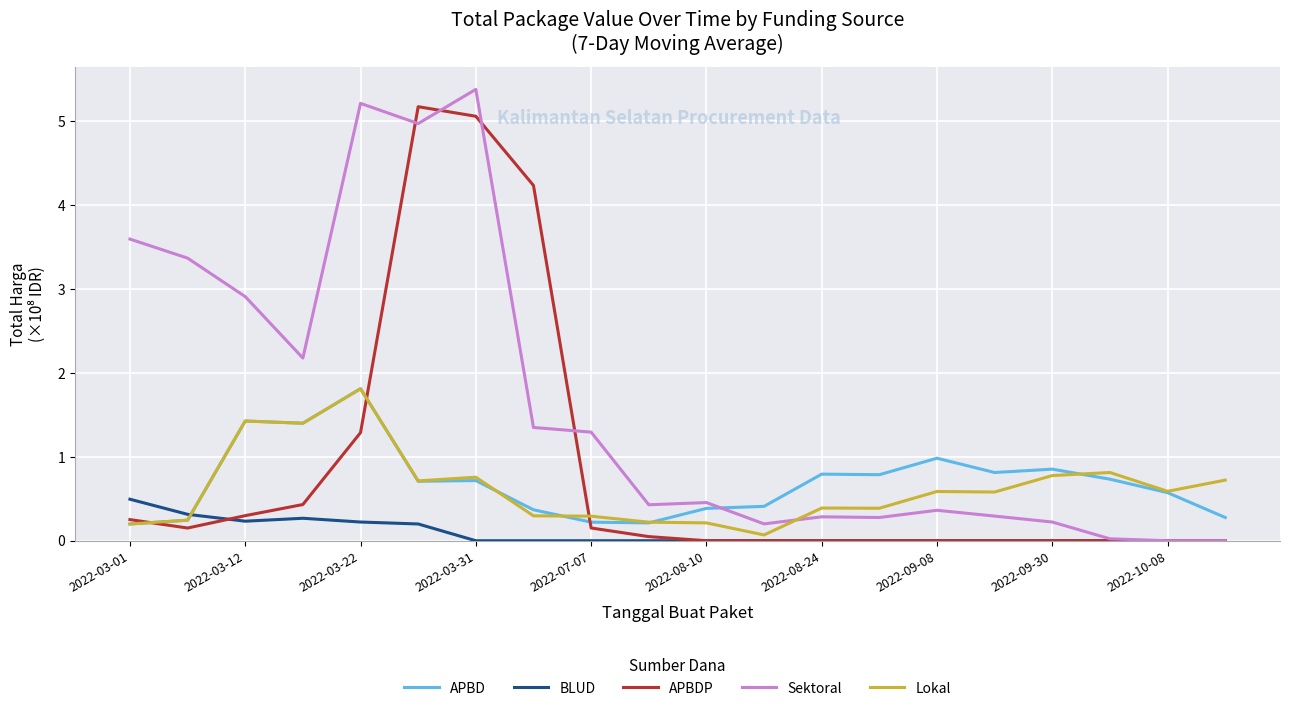

What are all the series names shown in the legend?

APBD, BLUD, APBDP, Sektoral, Lokal